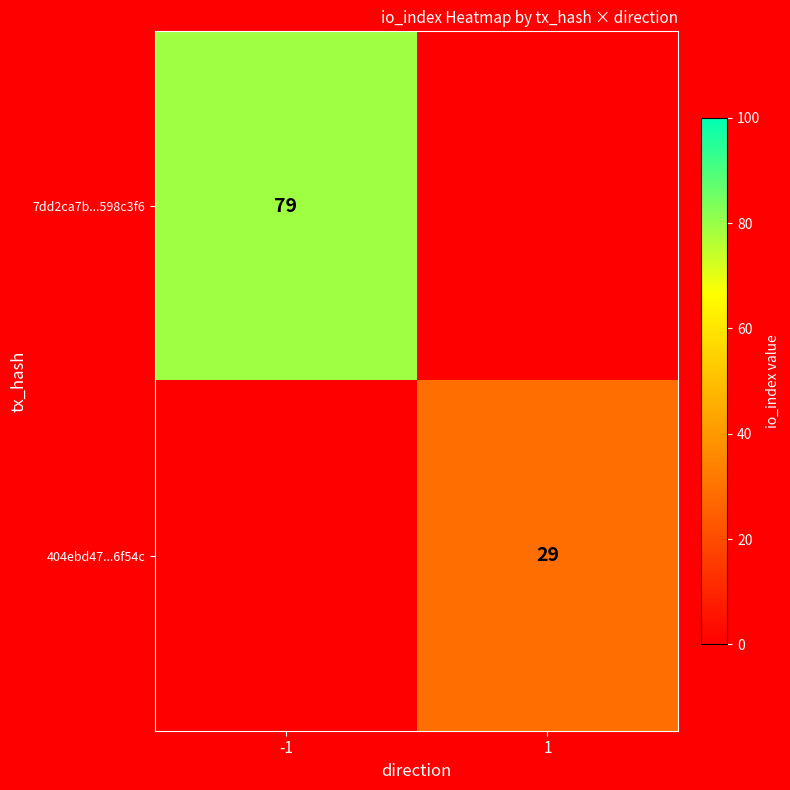

The value of 7dd2ca7b...598c3f6 at -1 is 79. True or false?

True